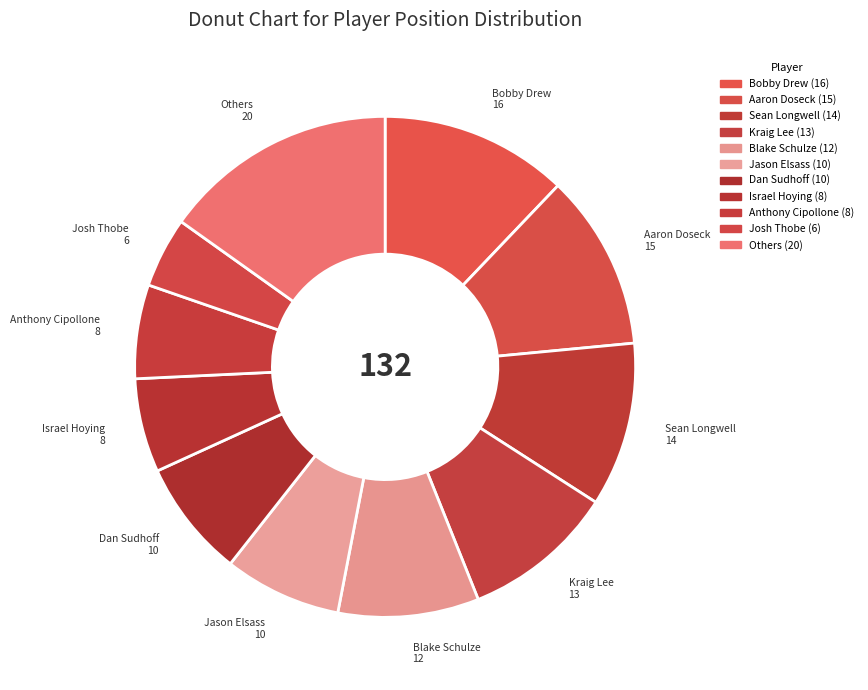

What is the ratio of the value at Kraig Lee to the value at Blake Schulze?

1.1